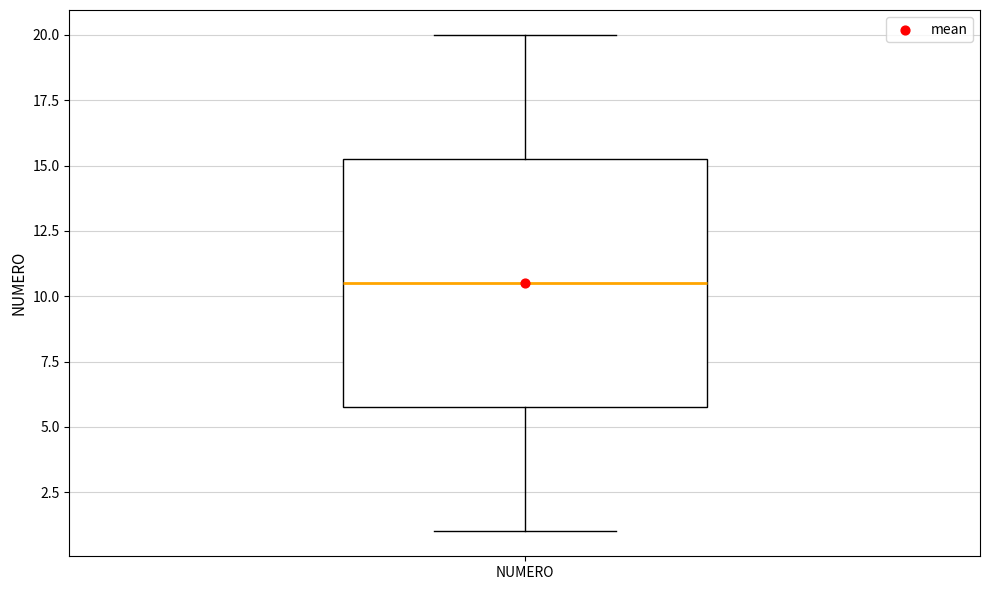

Where does the median line of the box for NUMERO sit on the y-axis? The values are not printed on the chart, so give them approximately, as read against the axis.

10.5